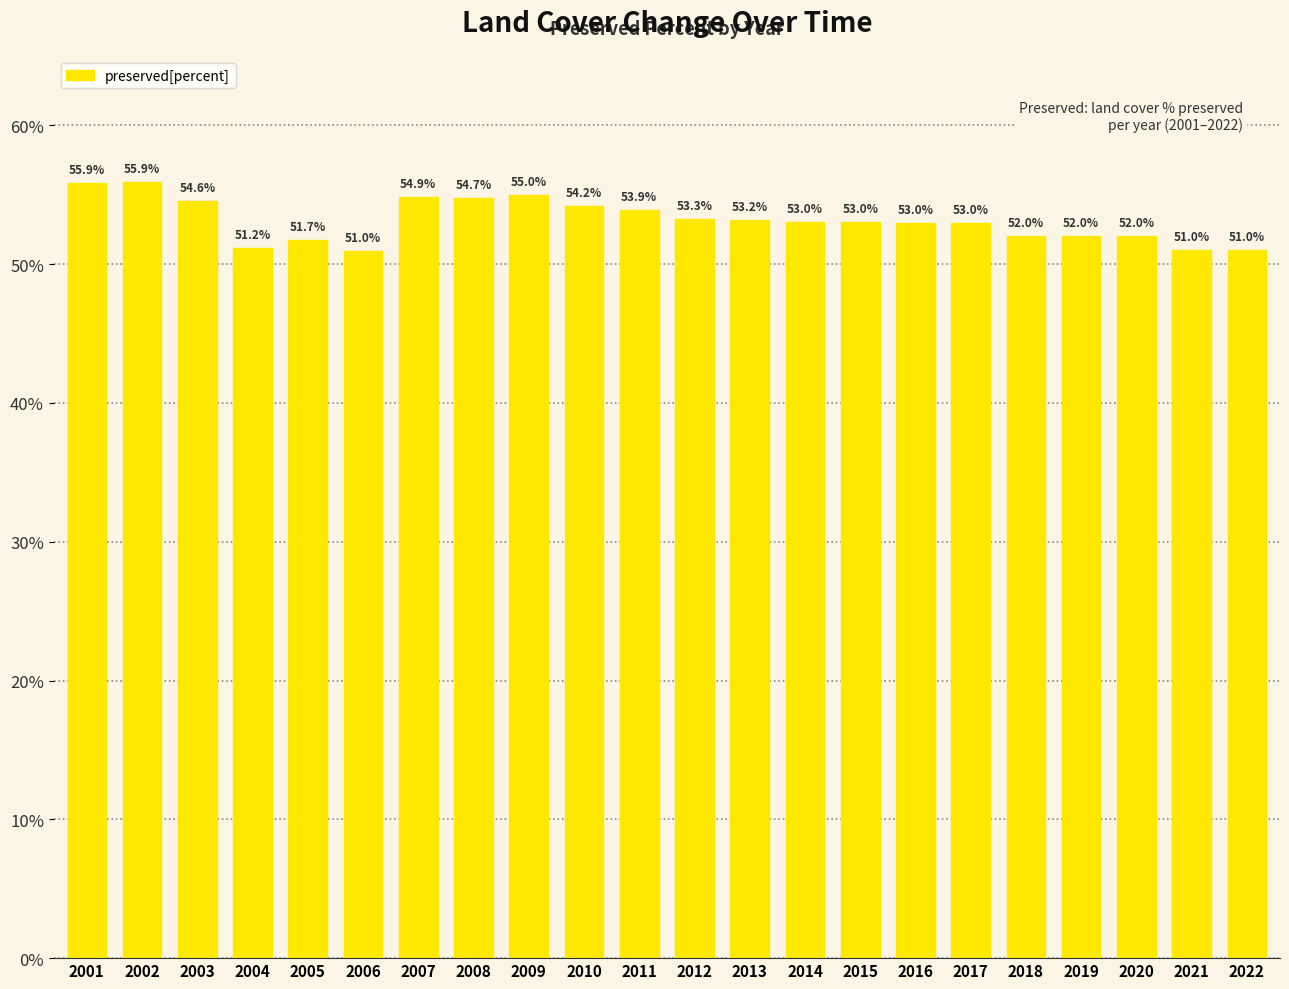

What is the greatest value displayed?

55.9